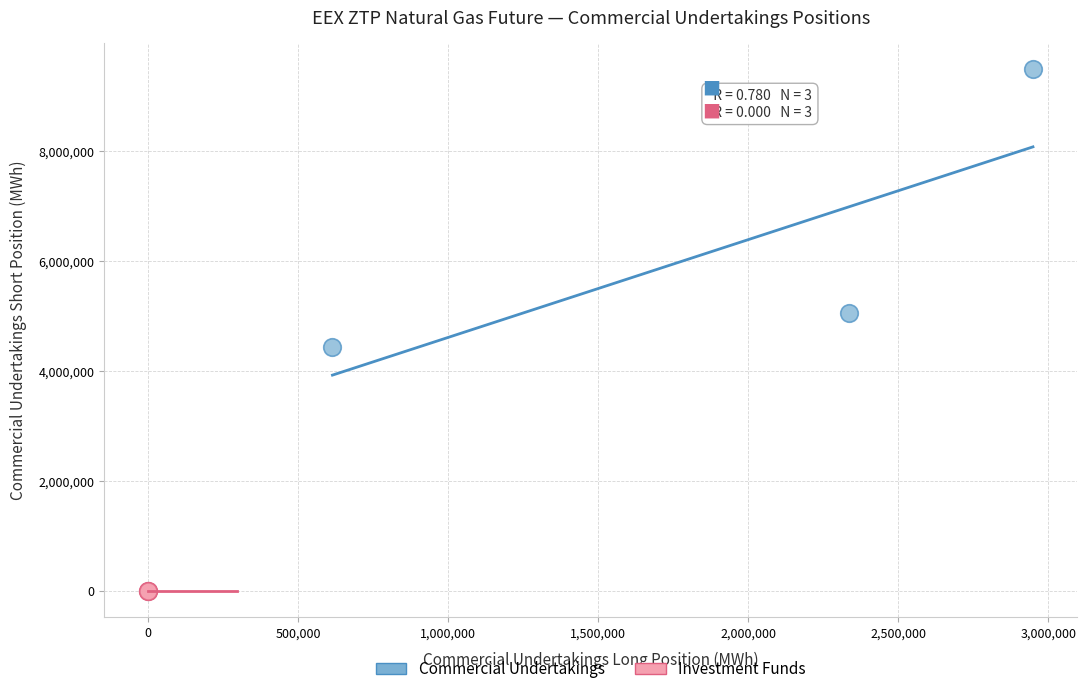

Which series reaches the maximum Y coordinate?

Commercial Undertakings